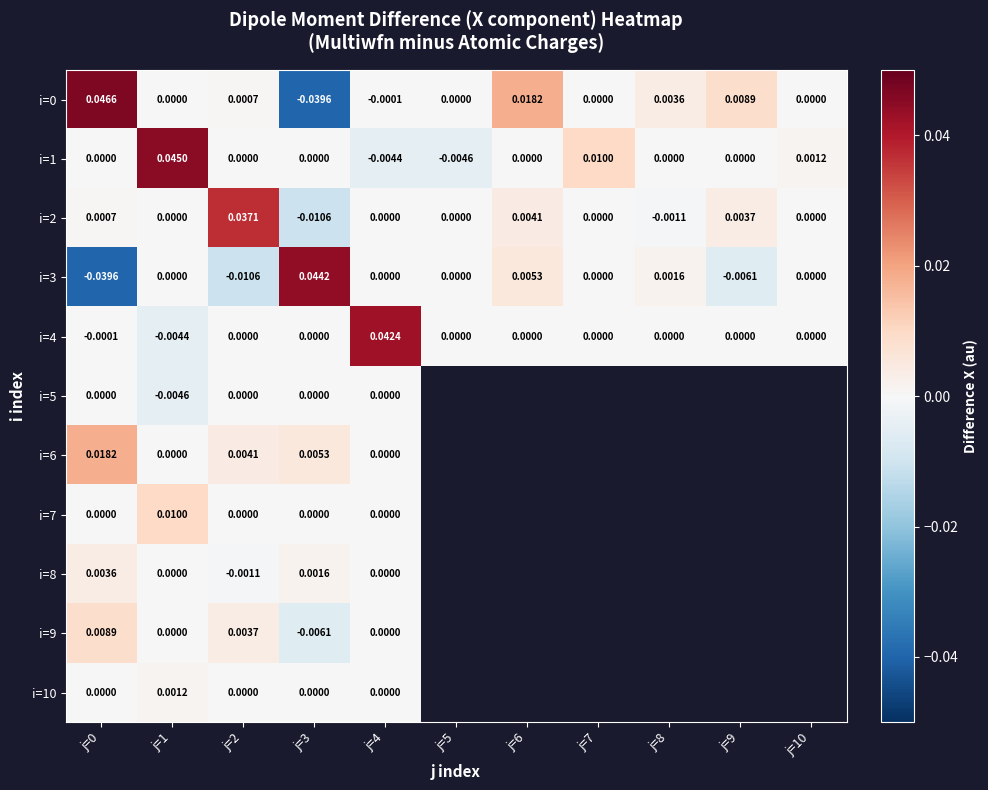

At which category does the chart reach its peak across all series?

j=0